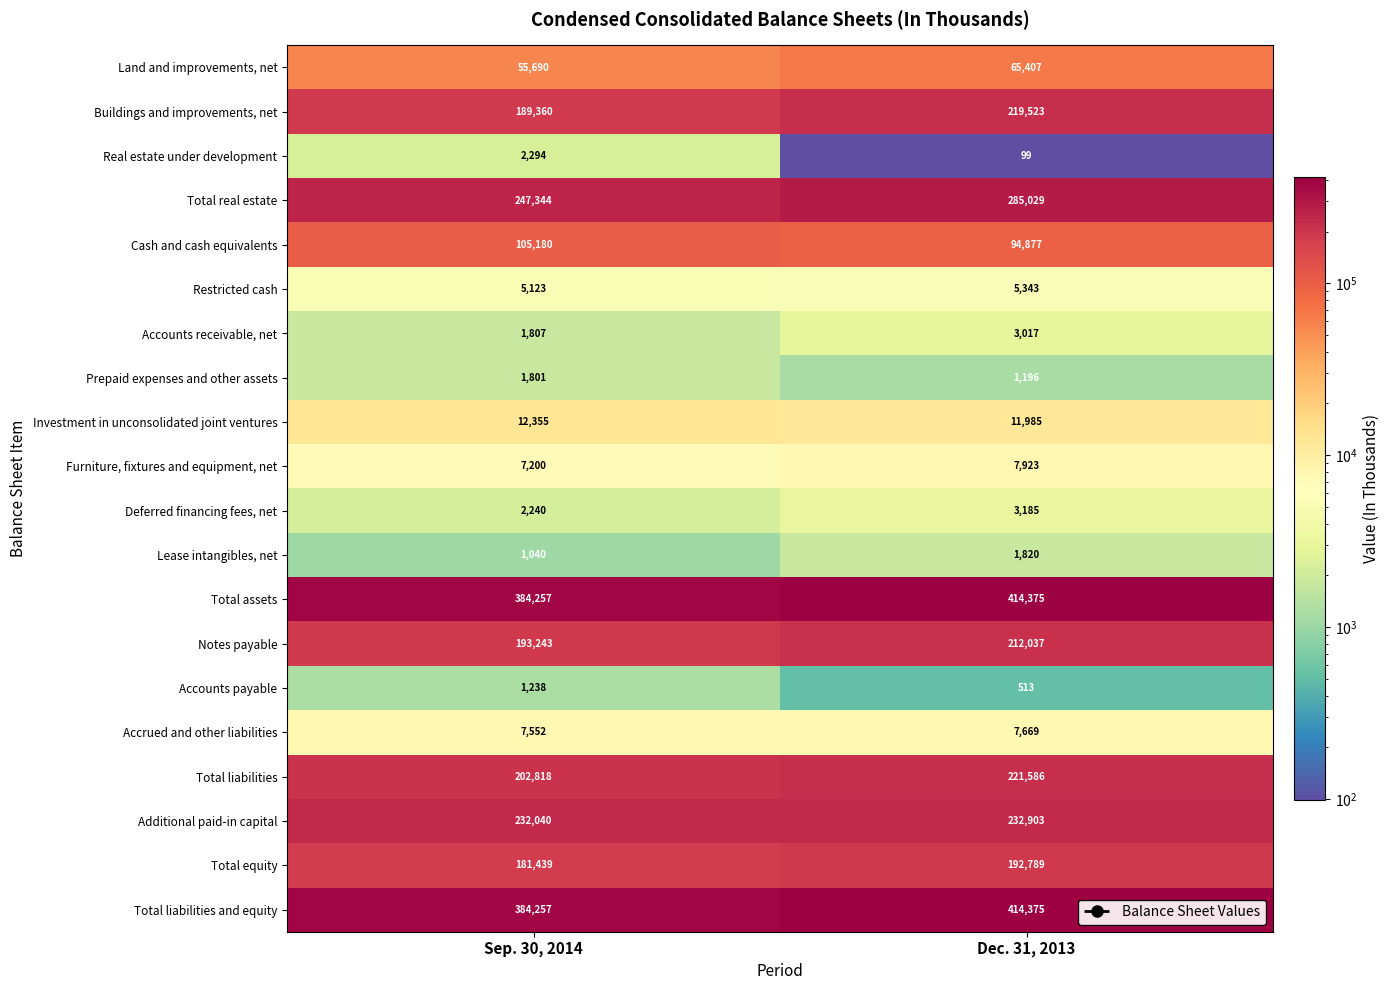

The value of Accrued and other liabilities at Sep. 30, 2014 is 7552. True or false?

True